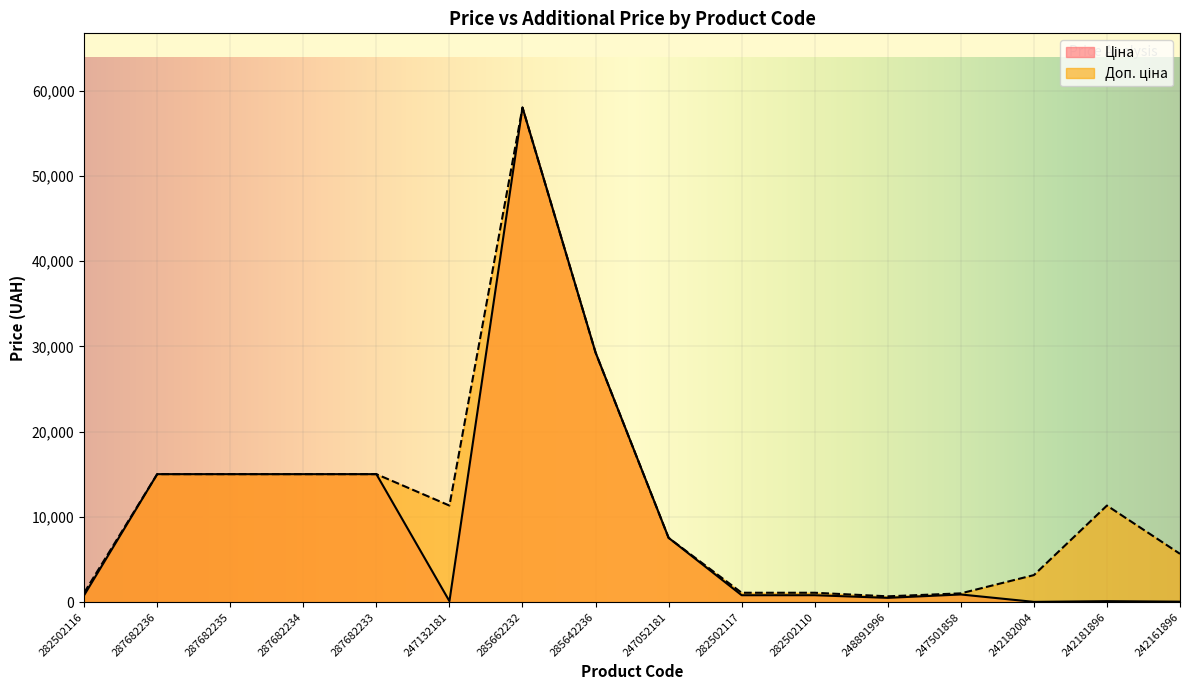

True or false: Доп. ціна and Ціна intersect in this chart.

False